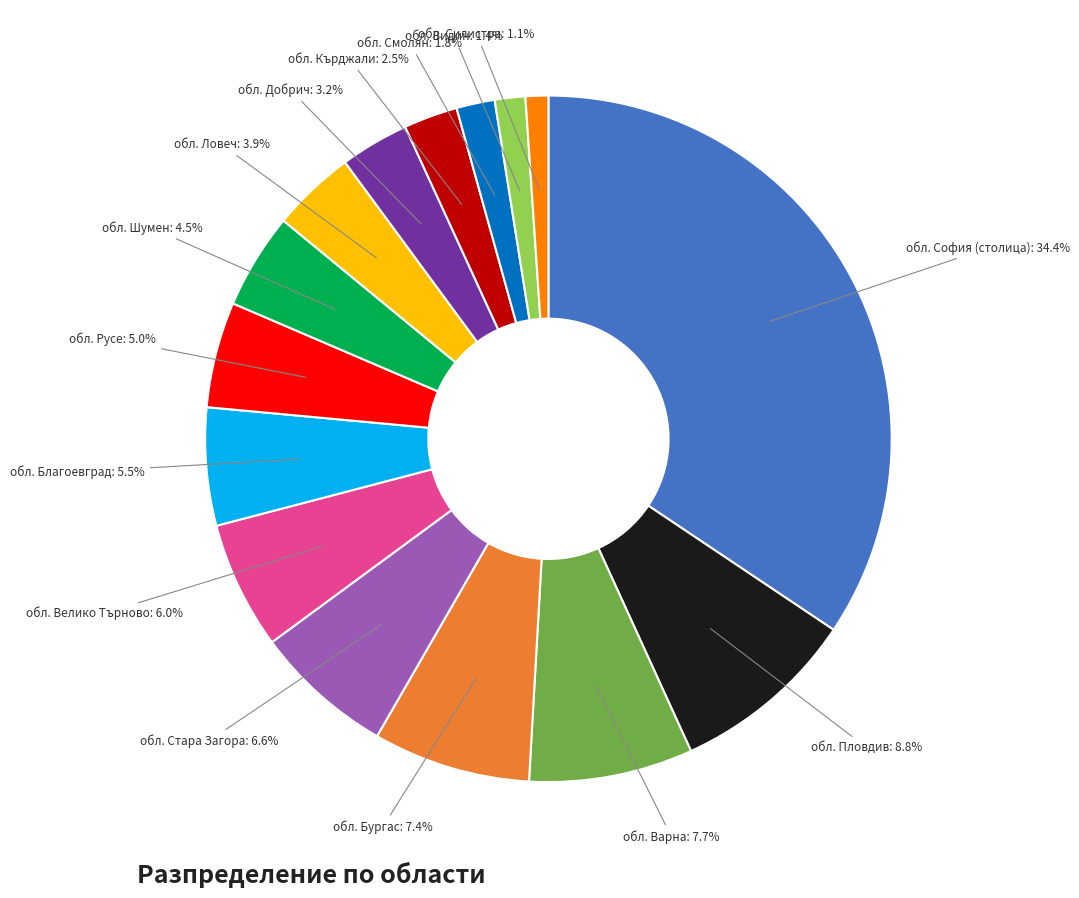

Does any single category account for the majority?

No